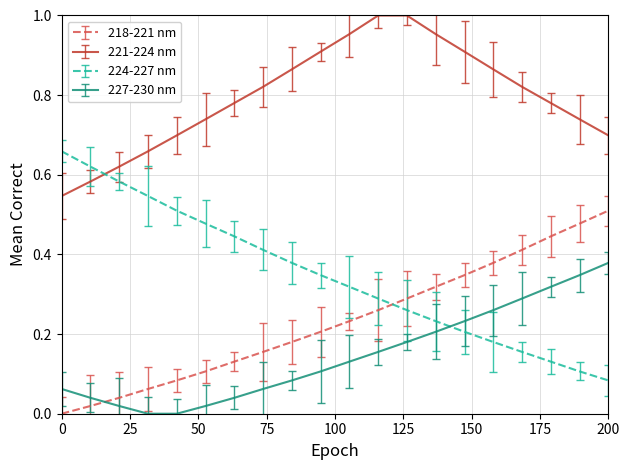

True or false: 221-224 nm and 227-230 nm intersect in this chart.

False